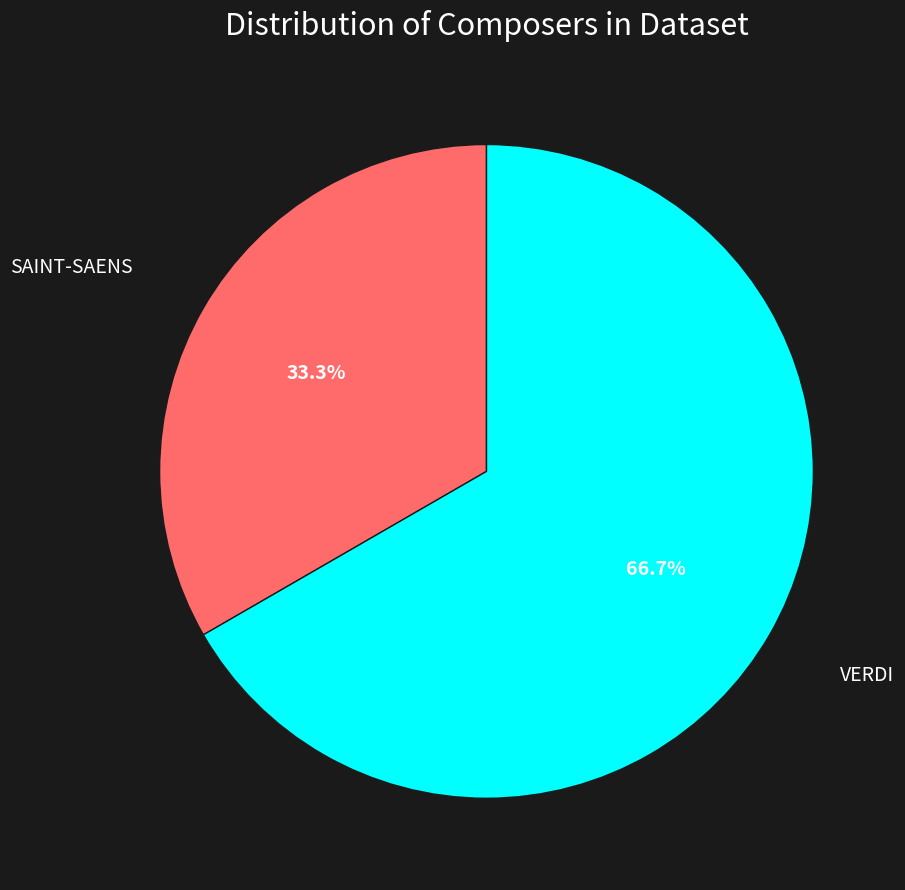

Does any single category account for the majority?

Yes